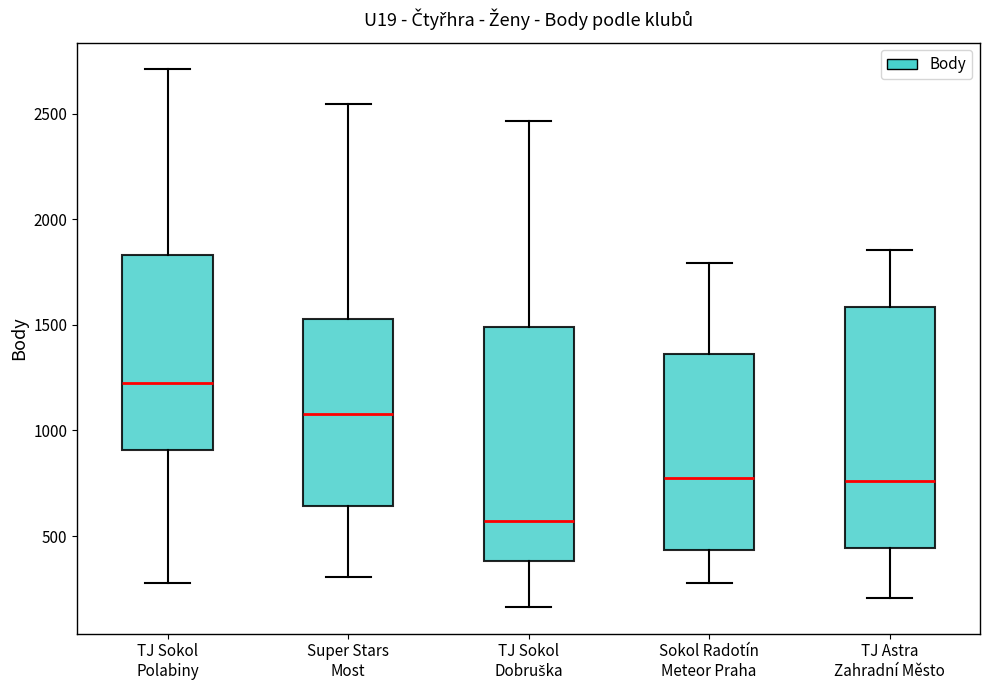

Which box's median line is the highest?

TJ Sokol Polabiny